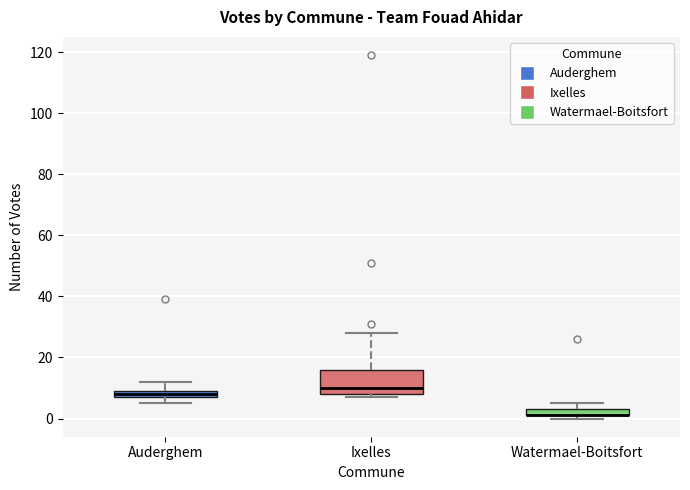

Where is the lower edge of the box for Ixelles on the y-axis? The values are not printed on the chart, so give them approximately, as read against the axis.

8